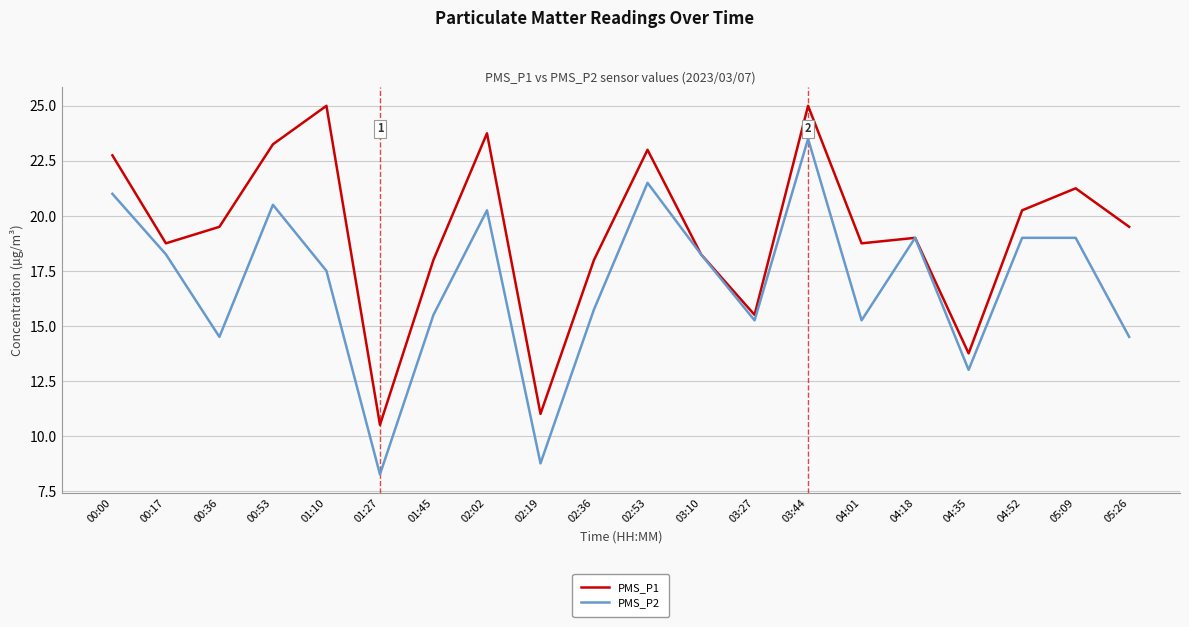

Which series has the largest total across all categories?

PMS_P1